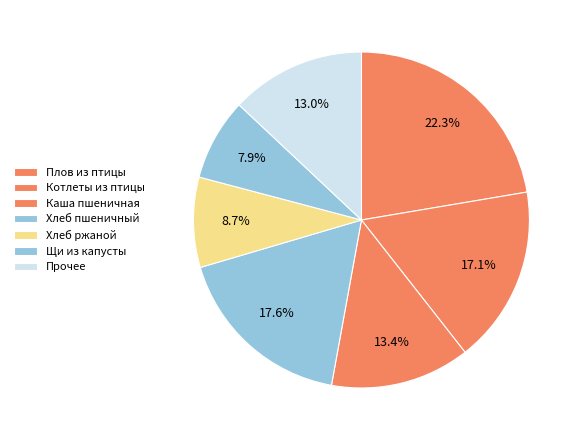

What is the largest slice in the pie chart?

Плов из птицы